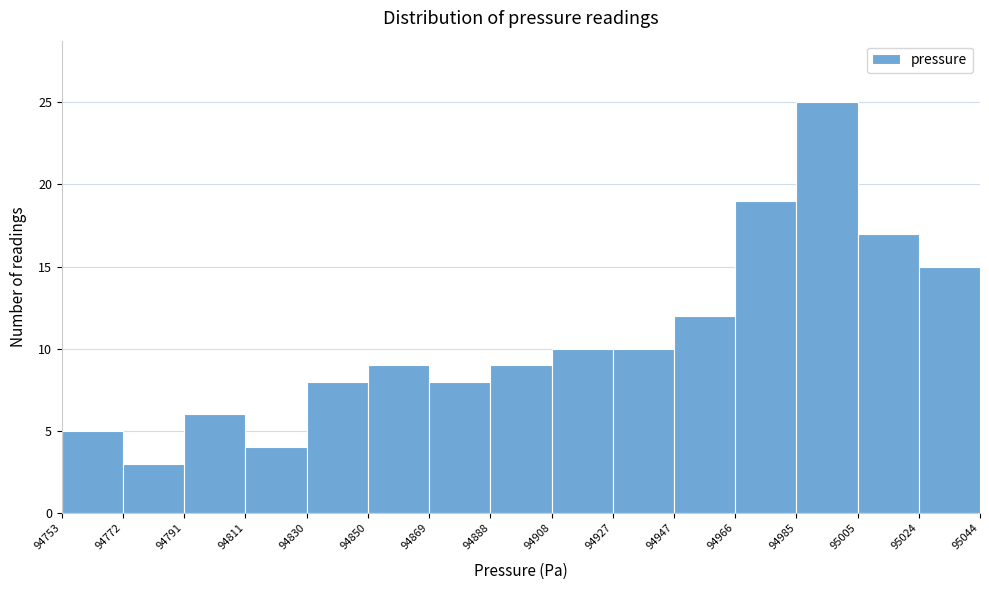

Which range on the x-axis has the tallest bar?

94985 to 95005